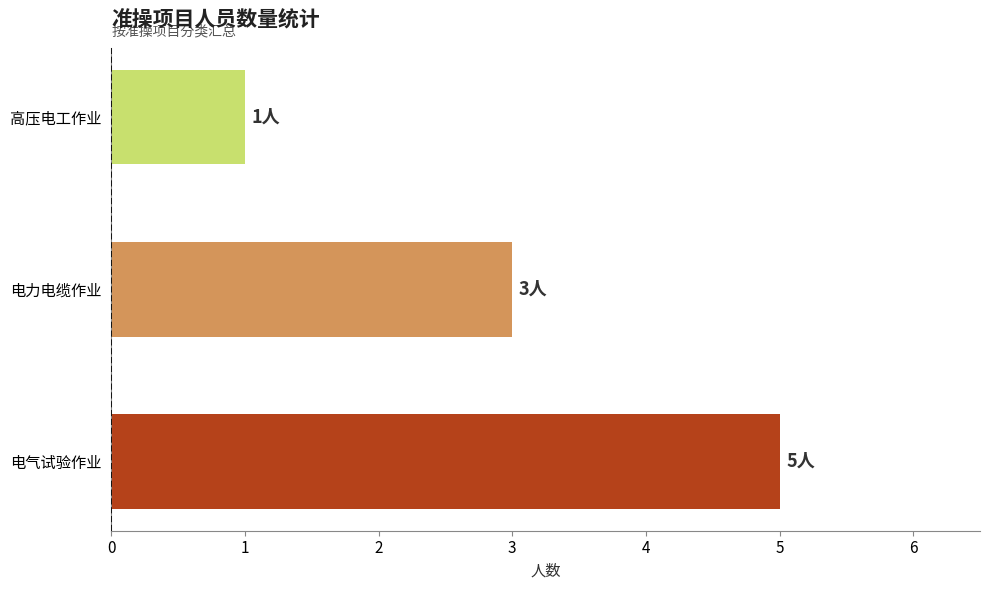

At which category does the chart reach its peak across all series?

电气试验作业